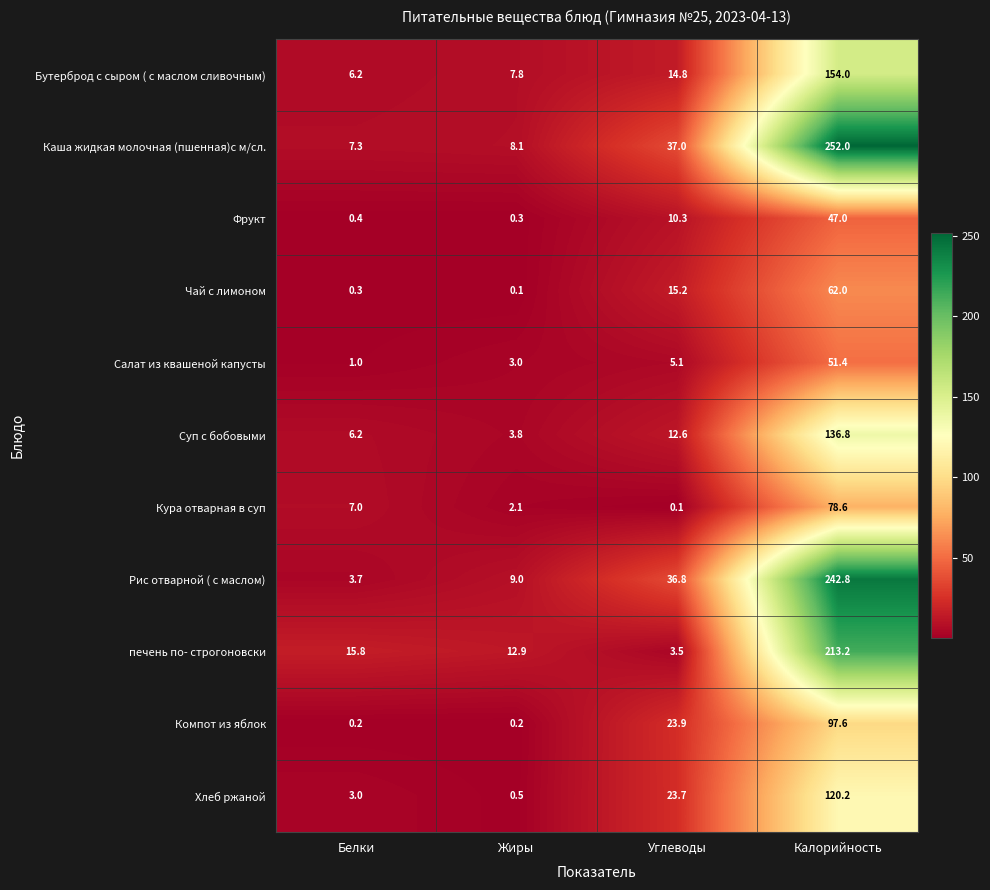

At how many categories does at least one series exceed 116?

1